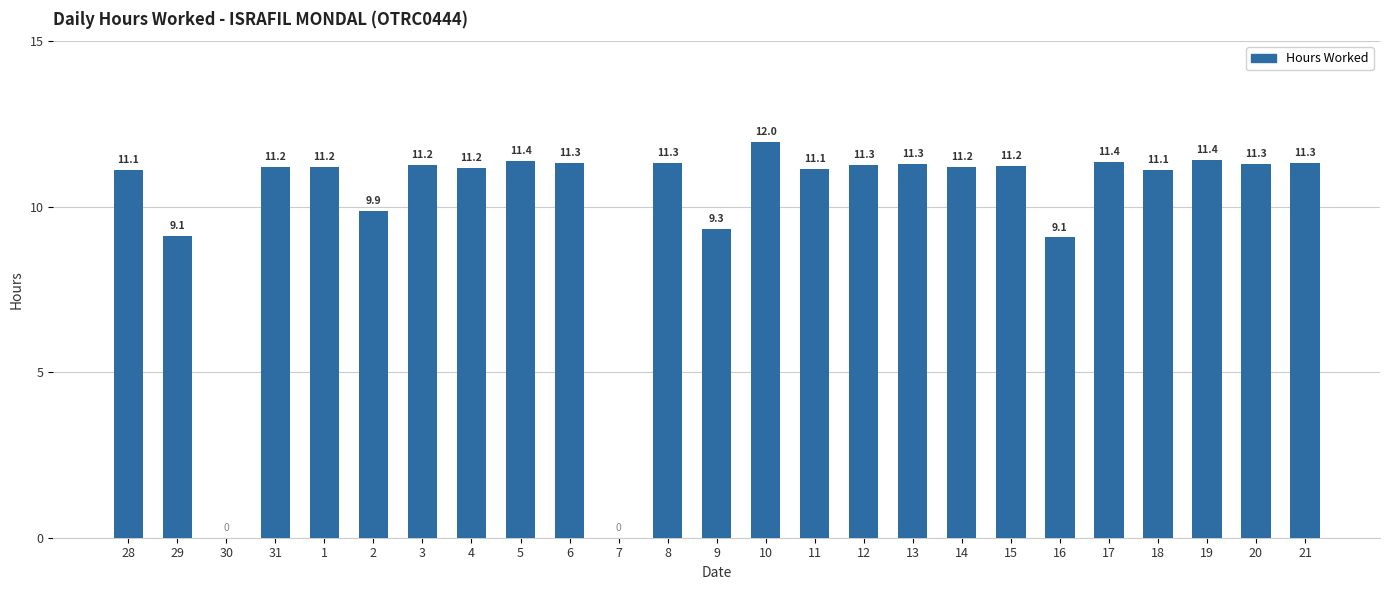

Approximately how many times larger is the value at 4 compared to 13?

1.0